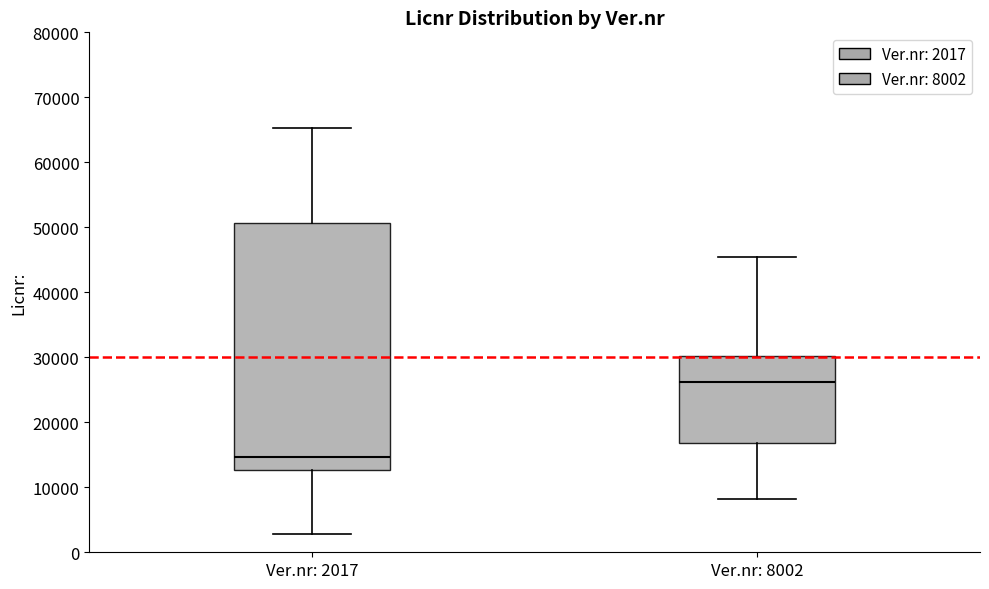

Reading left to right, transcribe this box plot: for each box, give where its median line is, the range the box spans, and where its two whiskers end, as read against the y-axis. The values are not printed on the chart, so give them approximately, as read against the axis.

Ver.nr: 2017: median 15000, box 13000 to 51000, whiskers 3000 to 65000
Ver.nr: 8002: median 26000, box 17000 to 30000, whiskers 8000 to 45000